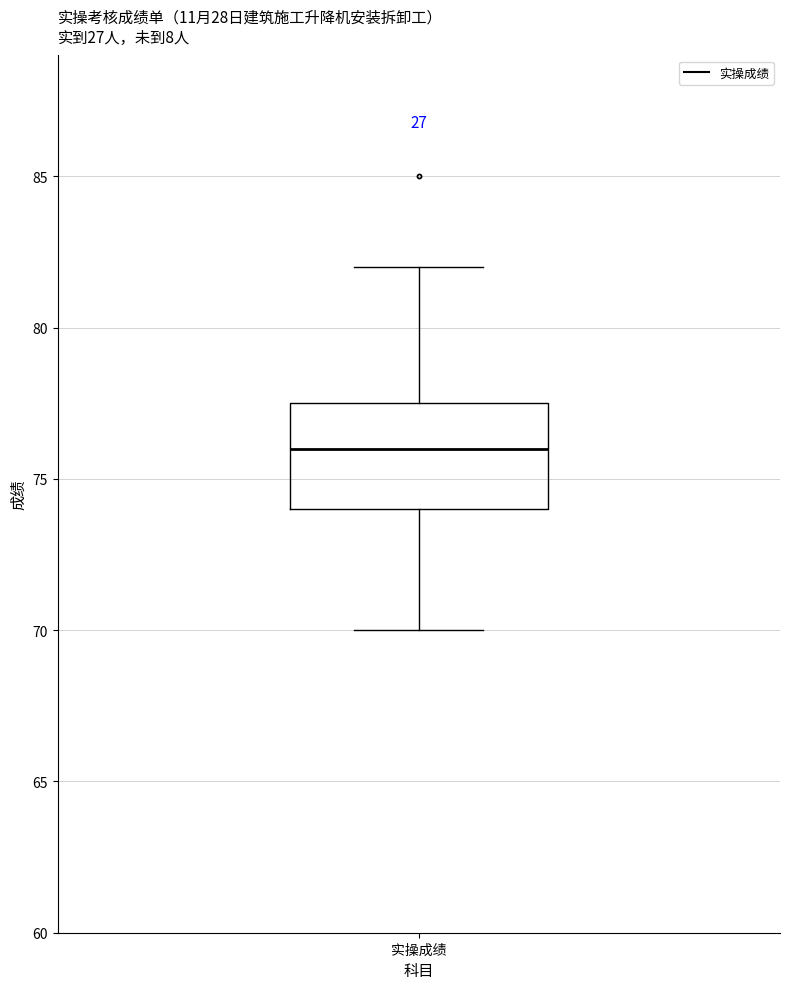

Where is the upper edge of the box for 实操成绩 on the y-axis? The values are not printed on the chart, so give them approximately, as read against the axis.

77.5